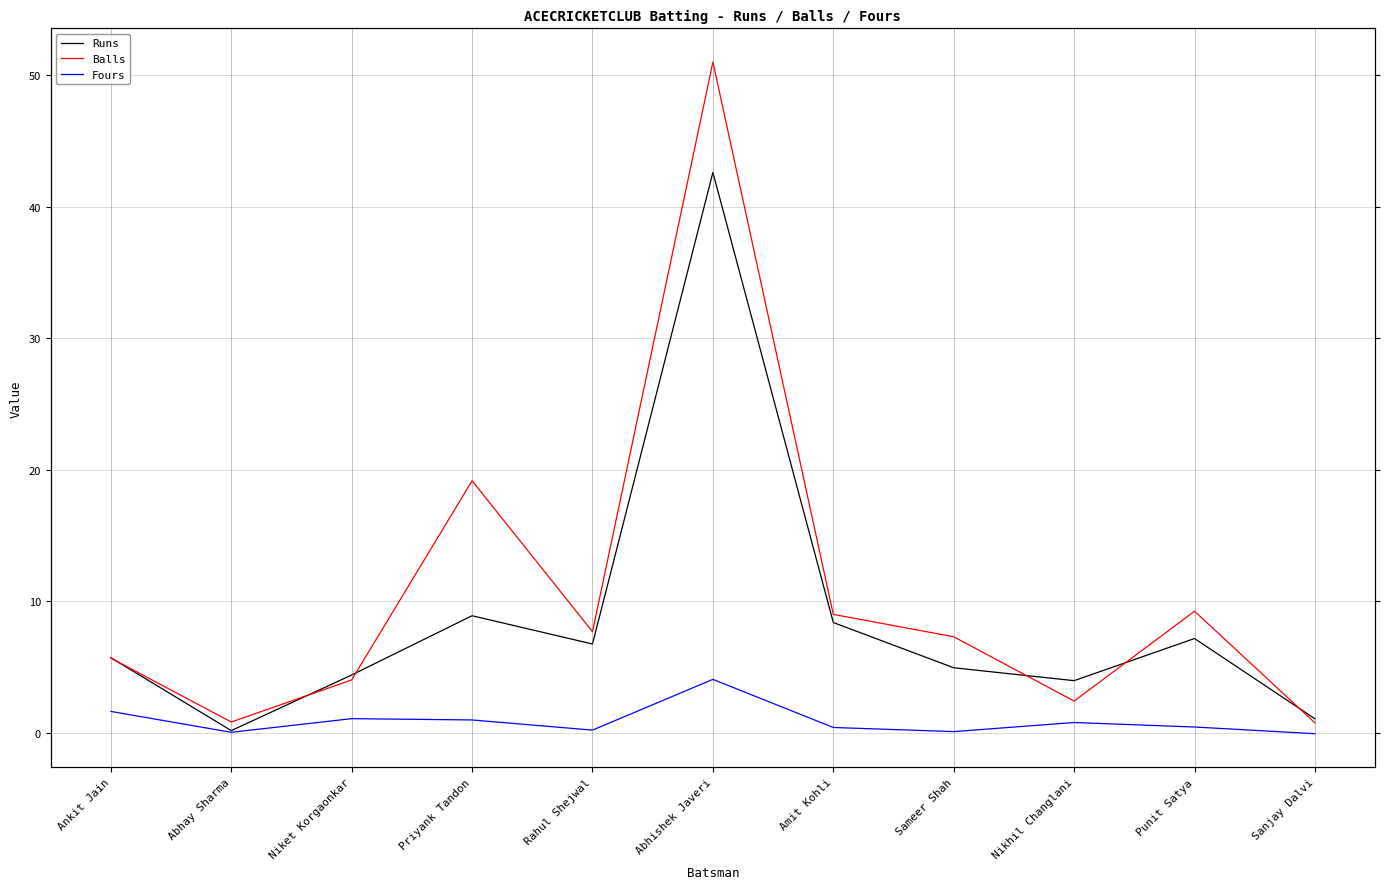

Which category has the lowest value in the Fours series?

Sanjay Dalvi